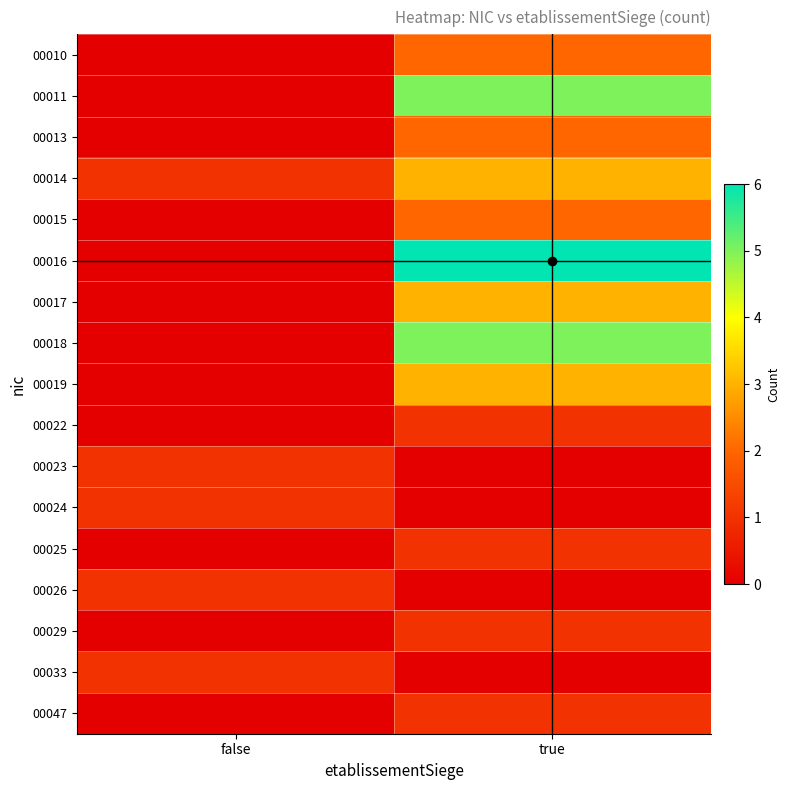

Reading left to right, extract all data points from this chart.

00010: false=0	true=2
00011: false=0	true=5
00013: false=0	true=2
00014: false=1	true=3
00015: false=0	true=2
00016: false=0	true=6
00017: false=0	true=3
00018: false=0	true=5
00019: false=0	true=3
00022: false=0	true=1
00023: false=1	true=0
00024: false=1	true=0
00025: false=0	true=1
00026: false=1	true=0
00029: false=0	true=1
00033: false=1	true=0
00047: false=0	true=1